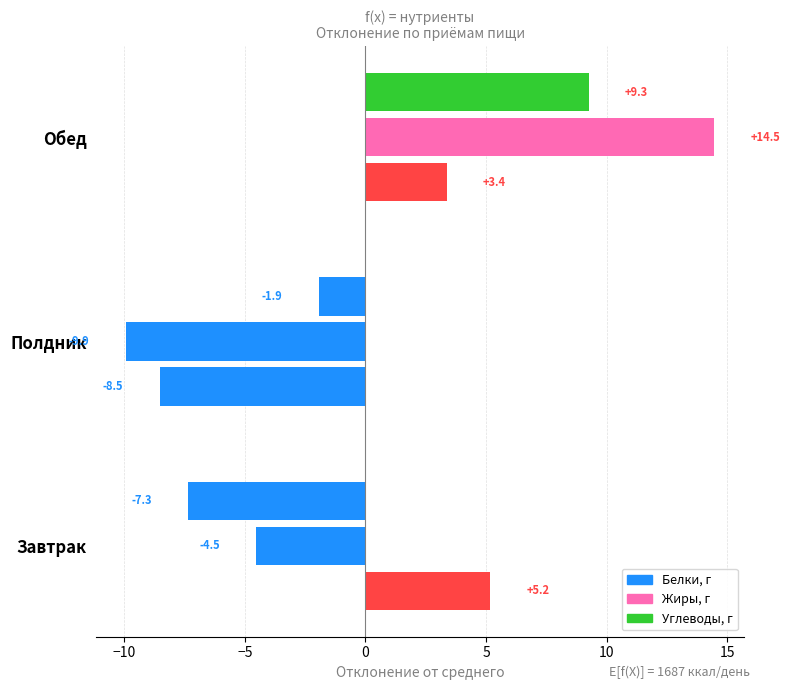

How many negative values does the Белки, г series have?

1